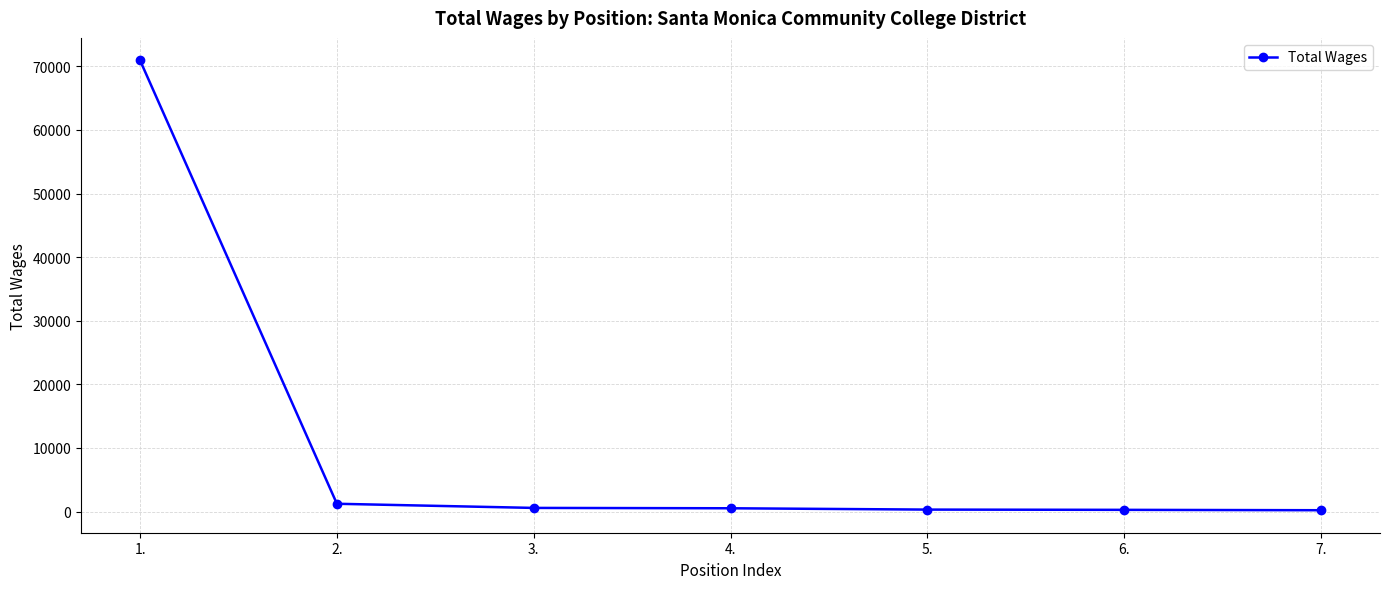

What is the difference between the maximum and minimum values?

70721